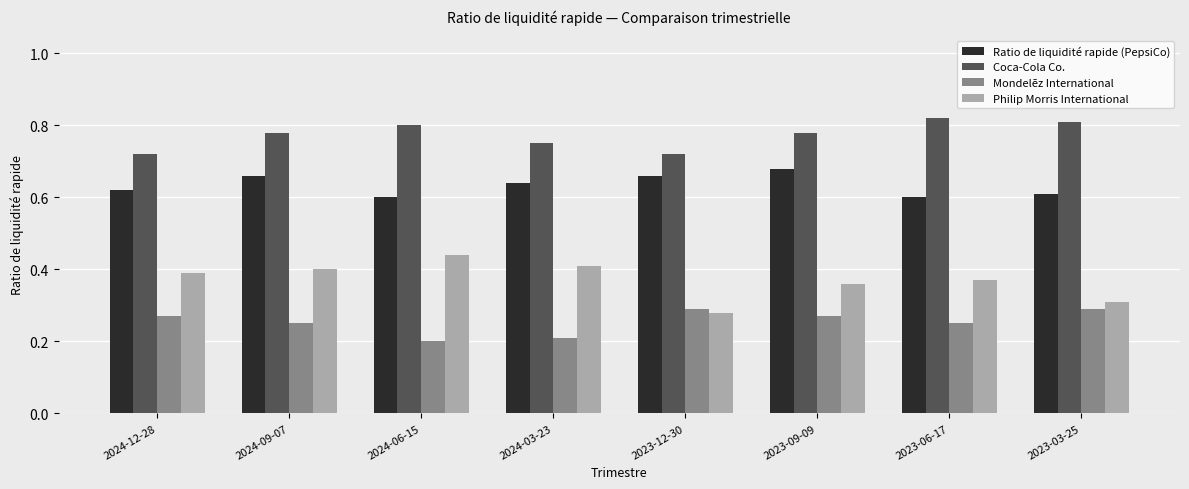

How many Mondelēz International values are between 0 and 1?

8